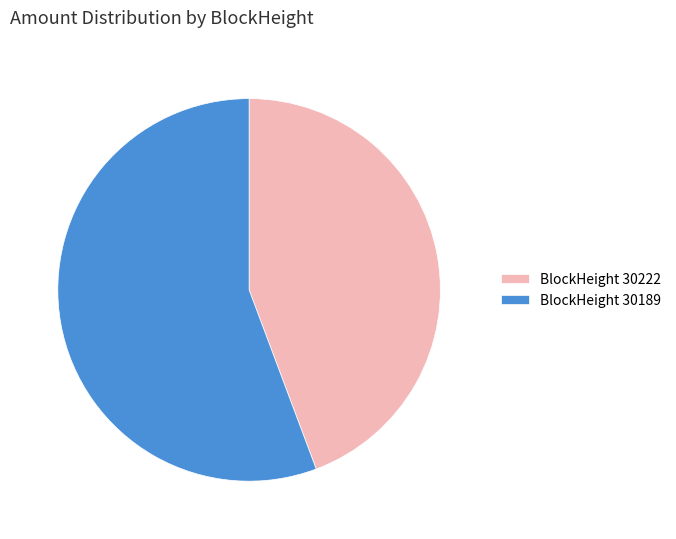

Is there a majority slice in this chart?

Yes